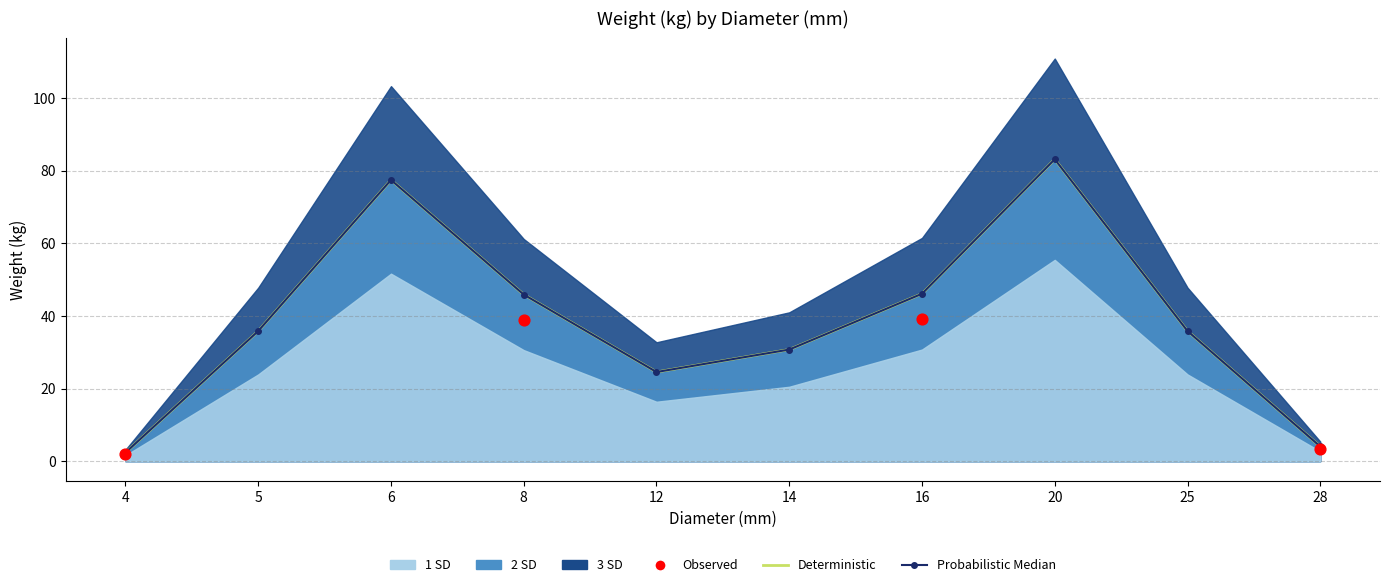

At how many categories does at least one series exceed 44?

4